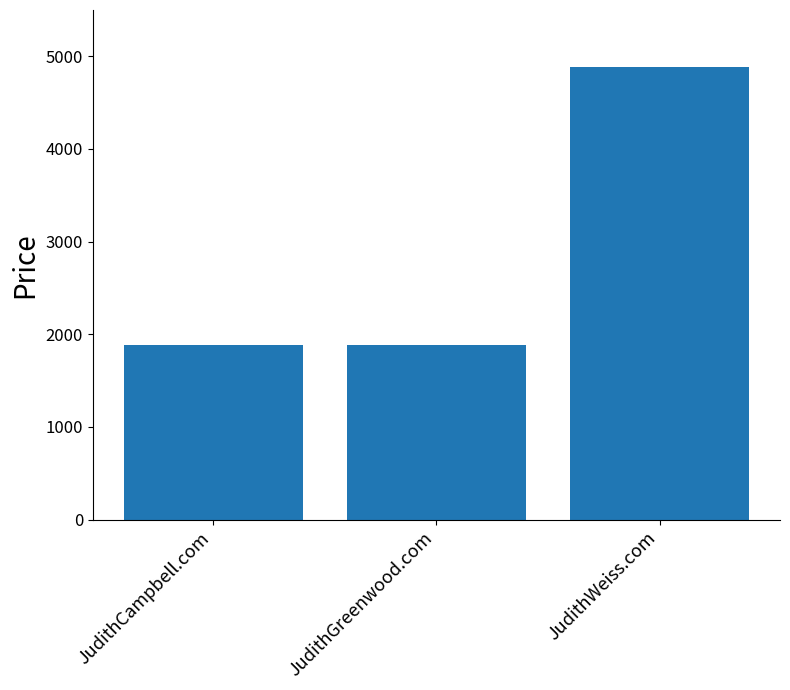

What is the value of the 2nd bar from the left?

1888